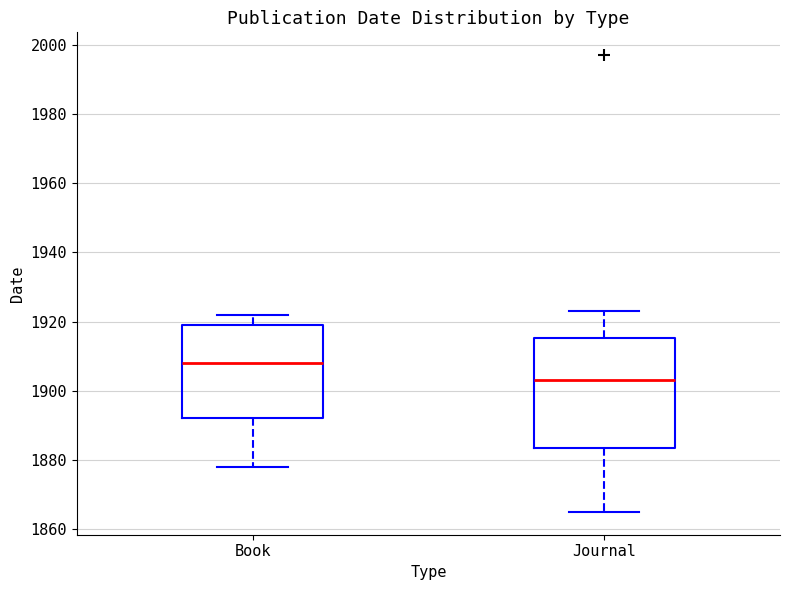

Where does the lower whisker of the box for Journal end on the y-axis? The values are not printed on the chart, so give them approximately, as read against the axis.

1866